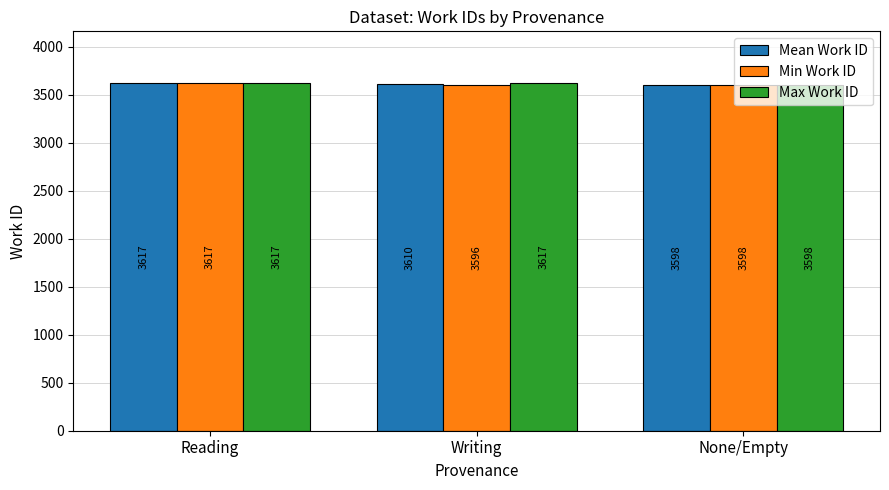

Reading right to left, what are all the values shown in this chart?

Mean Work ID: 3598	3610	3617
Min Work ID: 3598	3596	3617
Max Work ID: 3598	3617	3617